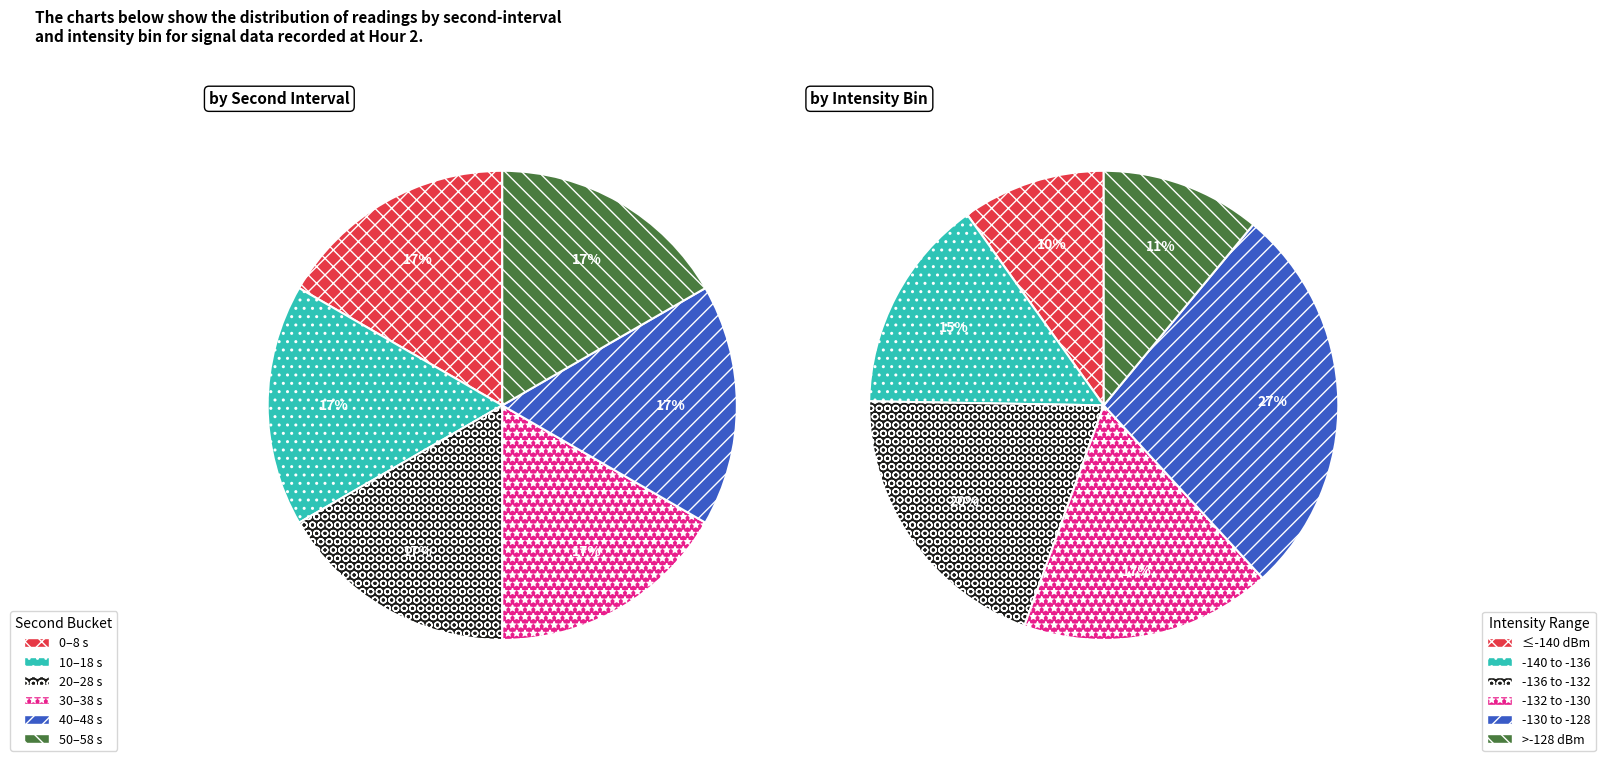

What is the total percentage of 50 and 20?

33.3%